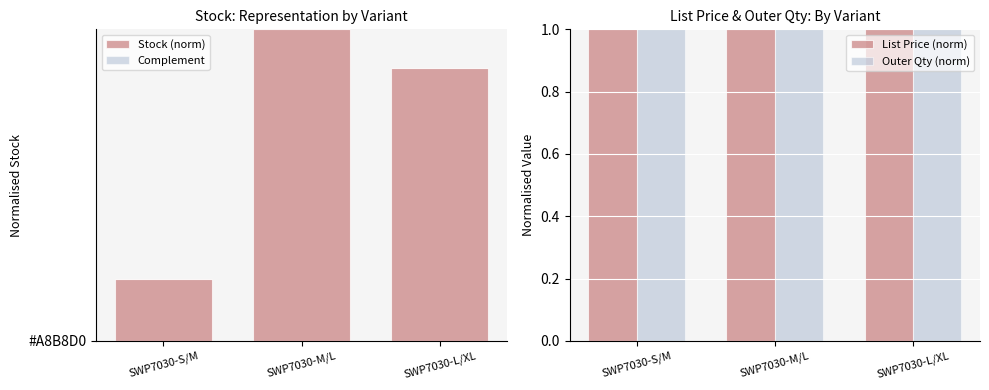

What are all the series names shown in the legend?

Stock (norm), Complement, List Price (norm), Outer Qty (norm)